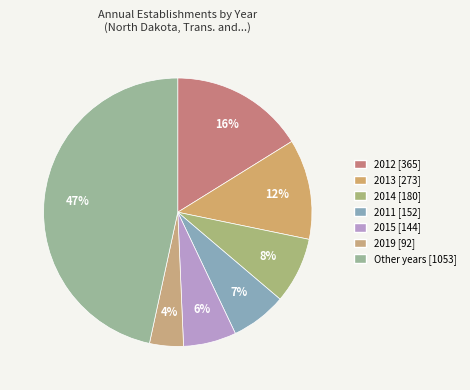

Count the number of slices in the pie.

7